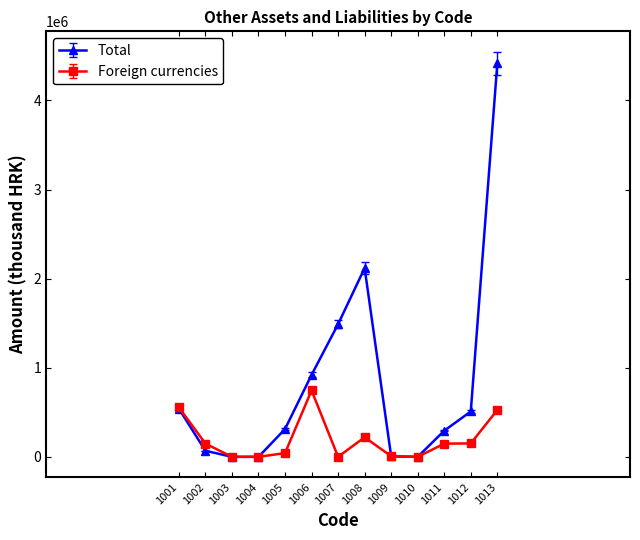

The value of Total at 1005 is 311646. True or false?

True